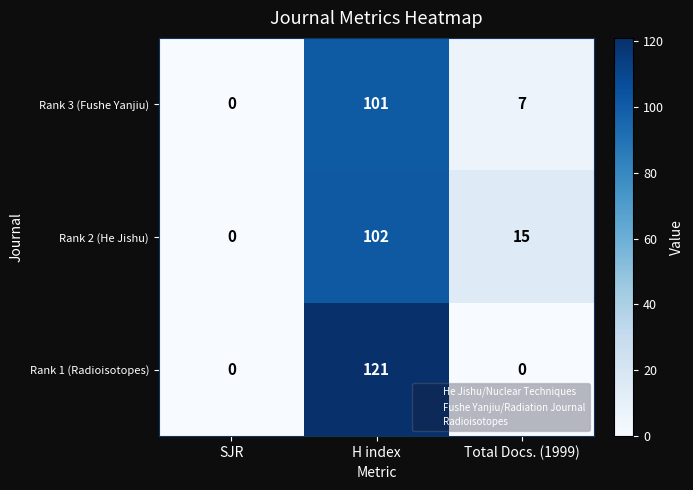

The Rank 3 (Fushe Yanjiu) series shows 7 at Total Docs. (1999). True or false?

True